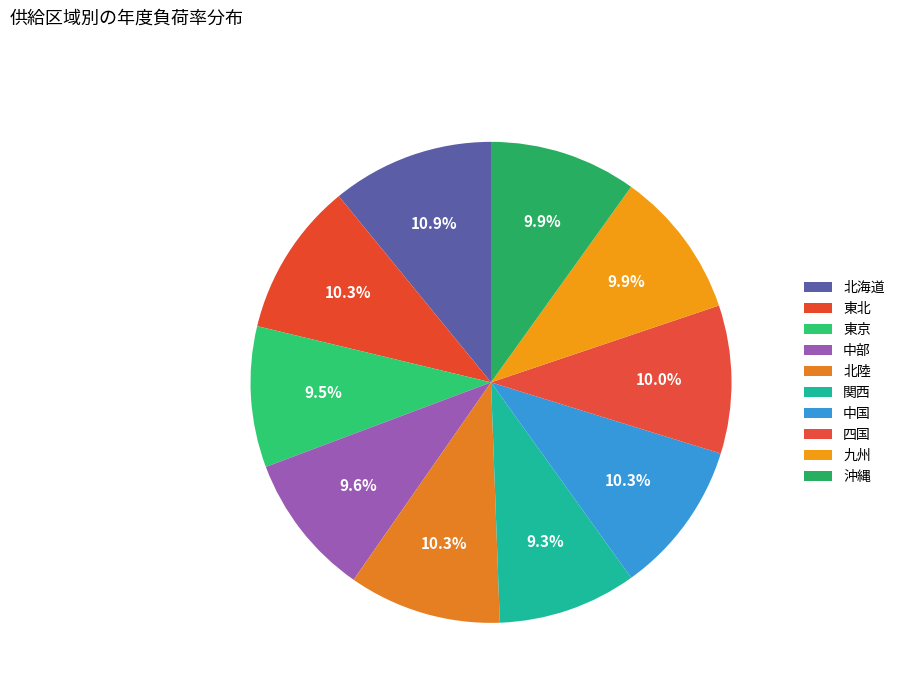

How many slices are in this pie chart?

10